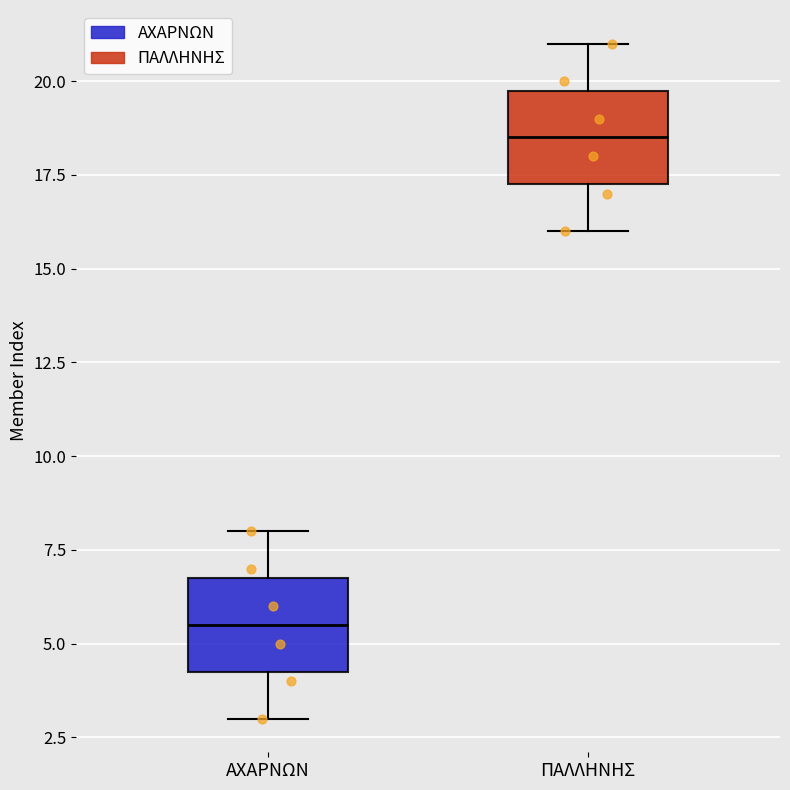

Reading left to right, transcribe this box plot: for each box, give where its median line is, the range the box spans, and where its two whiskers end, as read against the y-axis. The values are not printed on the chart, so give them approximately, as read against the axis.

ΑΧΑΡΝΩΝ: median 5.5, box 4.5 to 7.0, whiskers 3.0 to 8.0
ΠΑΛΛΗΝΗΣ: median 18.5, box 17.5 to 20.0, whiskers 16.0 to 21.0